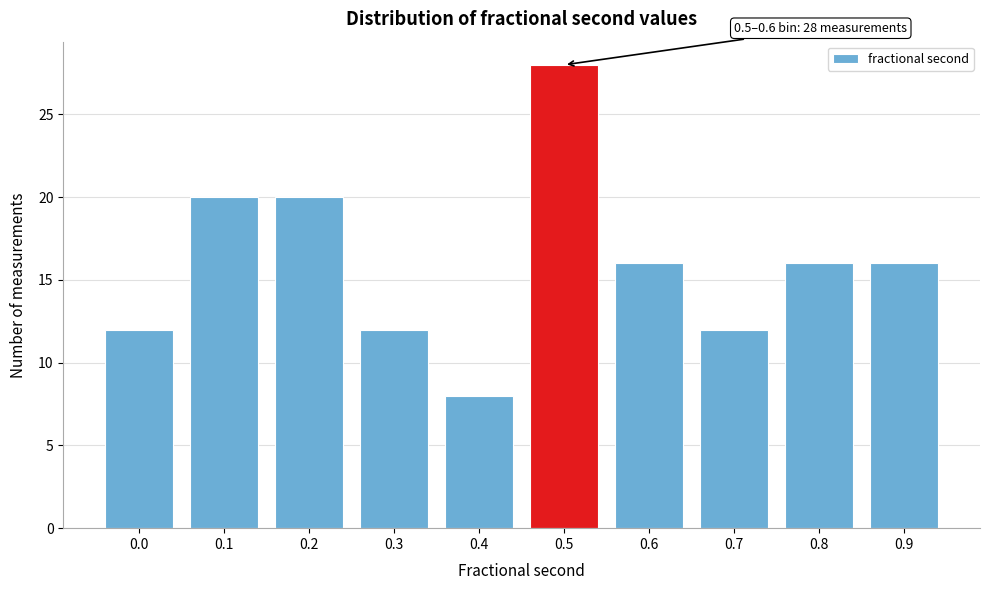

Reading right to left, list all the values displayed in this chart.

16	16	12	16	28	8	12	20	20	12